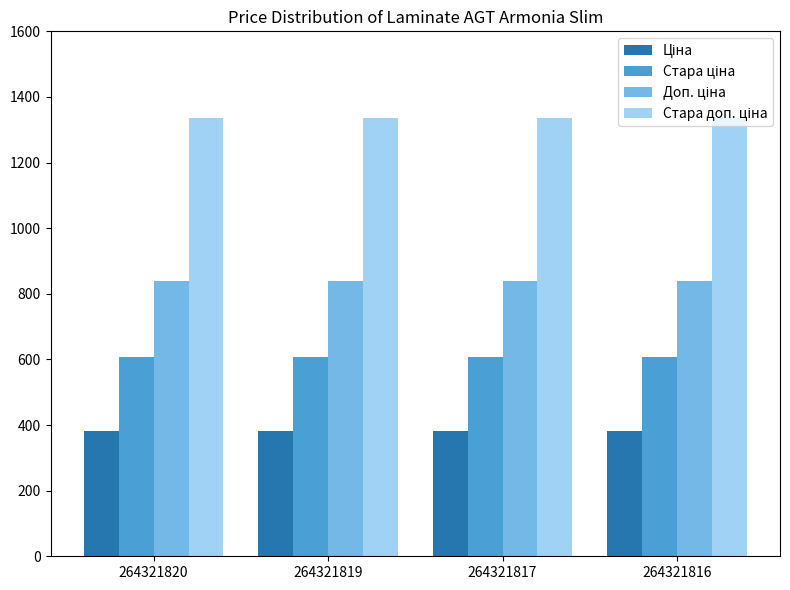

What is the total value across all series at 264321816?

3167.7